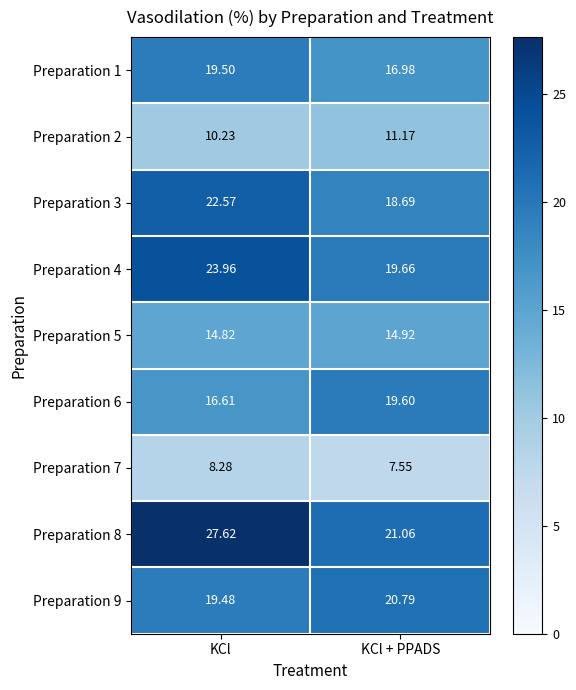

At which label does Preparation 6 first exceed 19?

KCl + PPADS